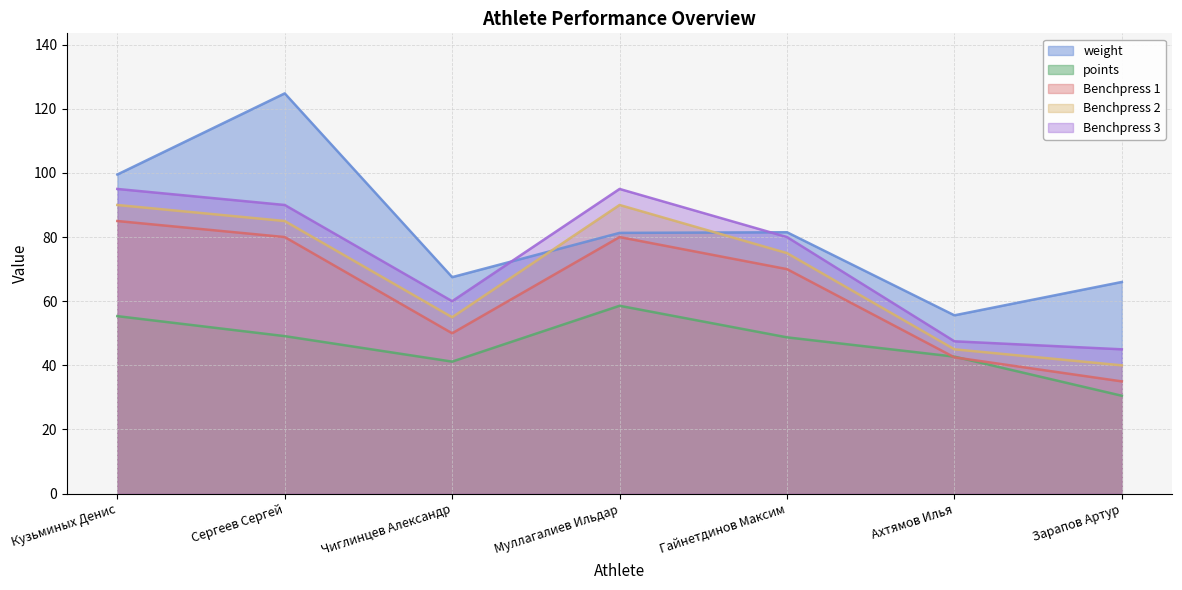

What is the total value across all series at Муллагалиев Ильдар?

404.9